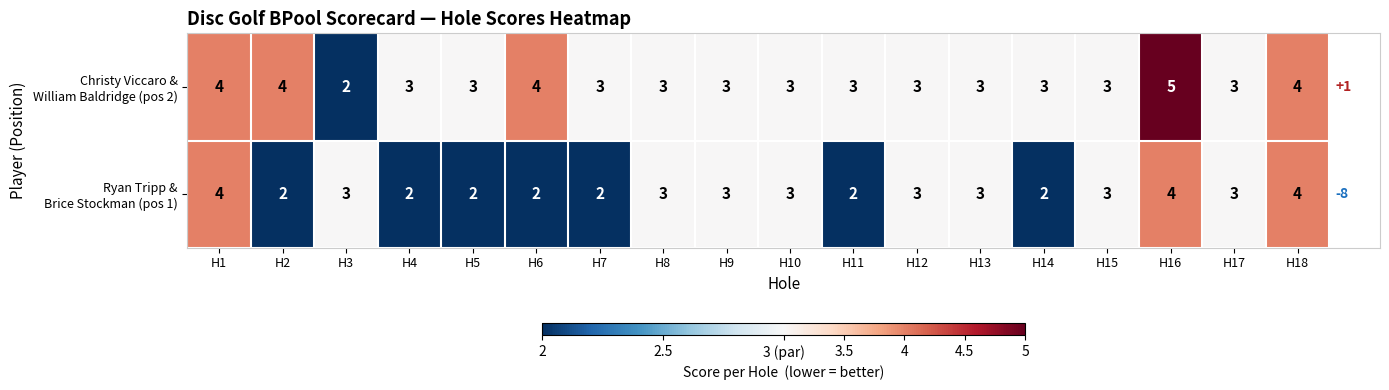

What is the total value across all series at H11?

5